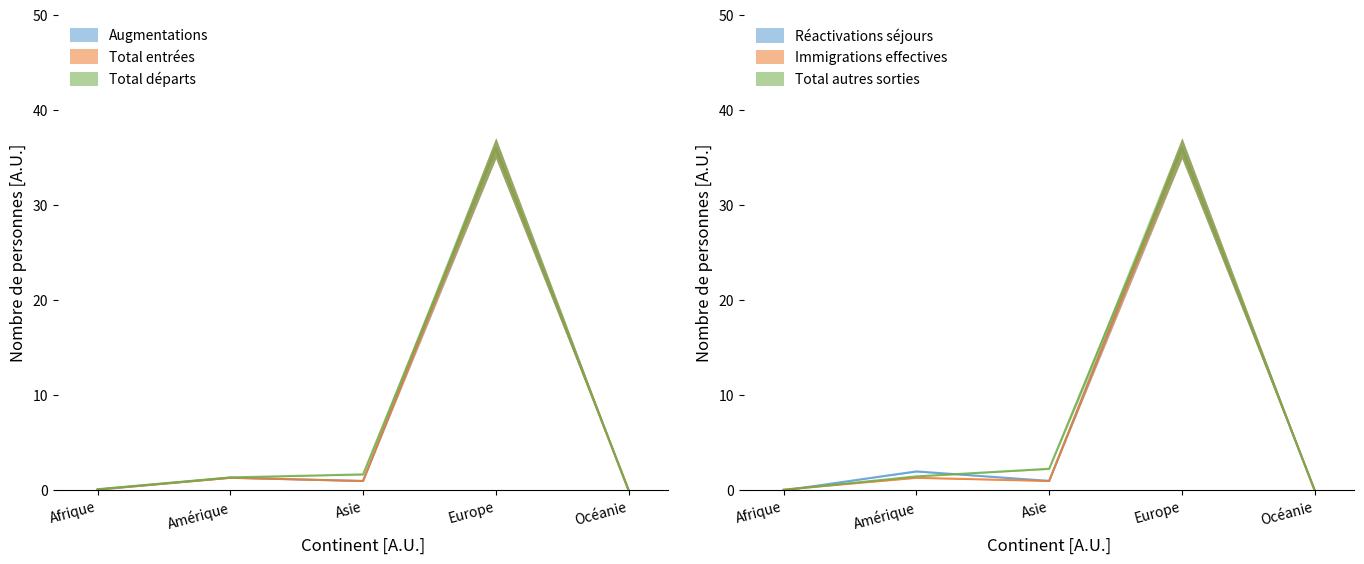

At how many categories does at least one series exceed 12?

1